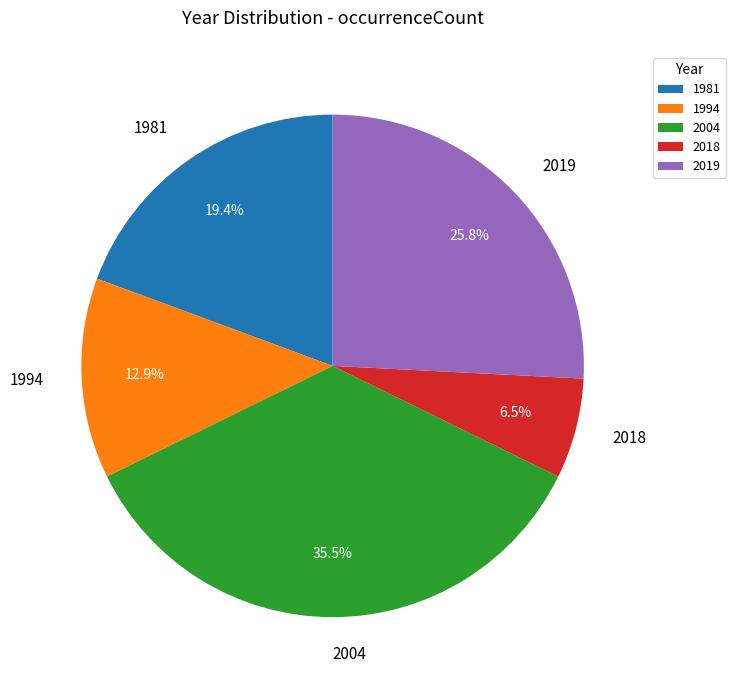

How many slices are in this pie chart?

5